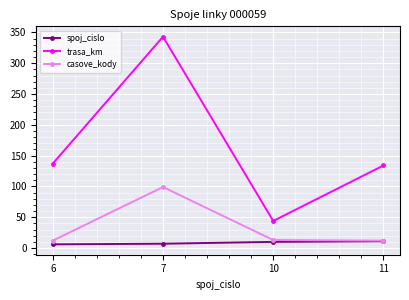

The value of trasa_km at 6 is 137. True or false?

True